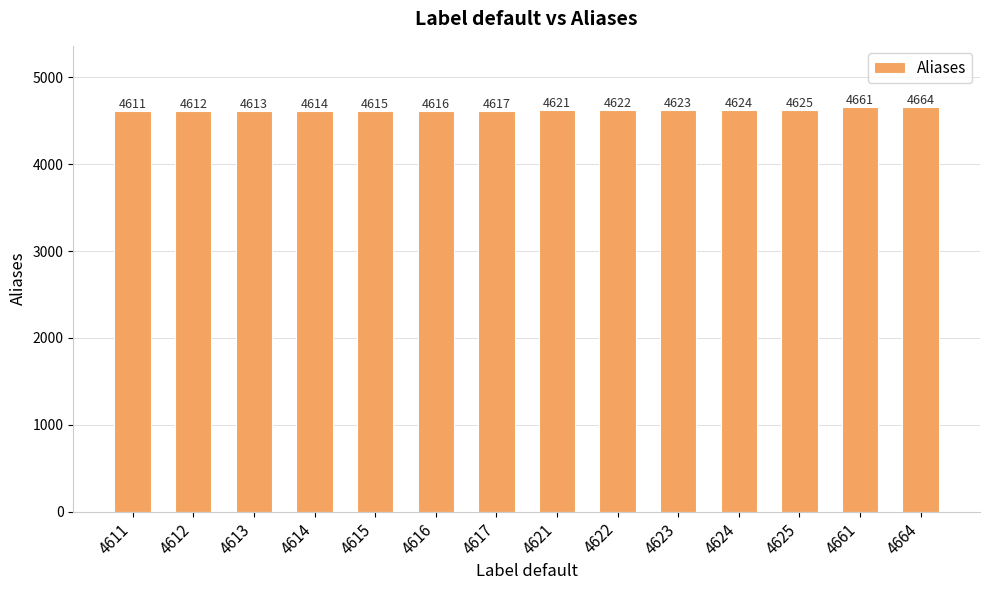

List the labels in order of value, largest first.

4664, 4661, 4625, 4624, 4623, 4622, 4621, 4617, 4616, 4615, 4614, 4613, 4612, 4611